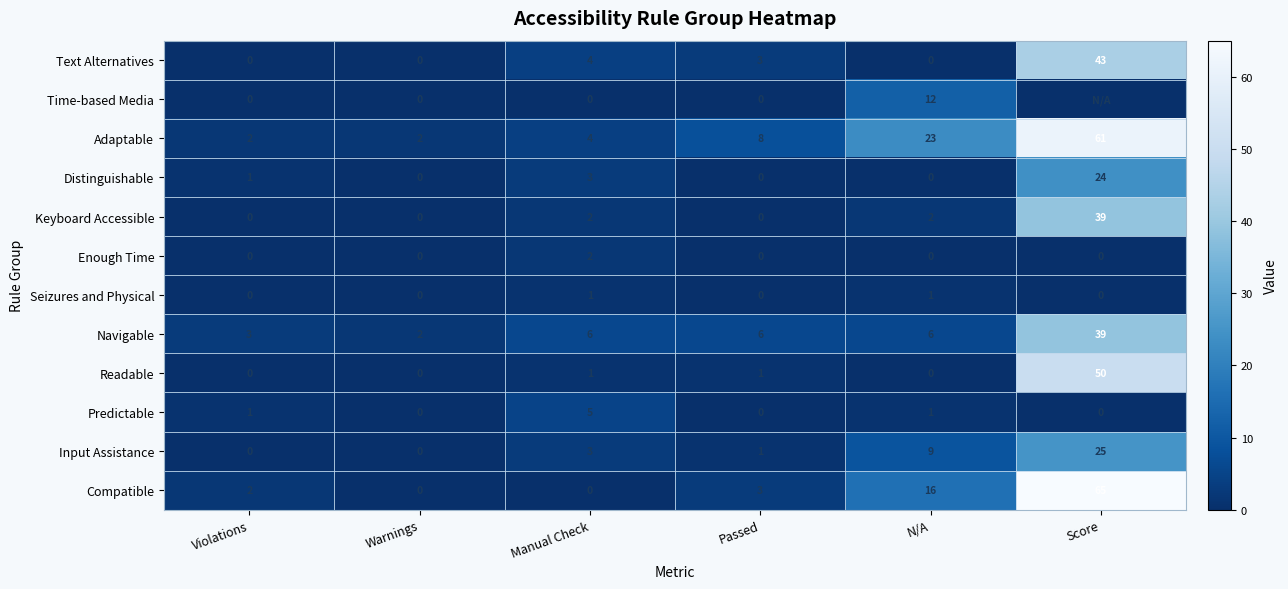

What is the maximum value shown in the chart?

65